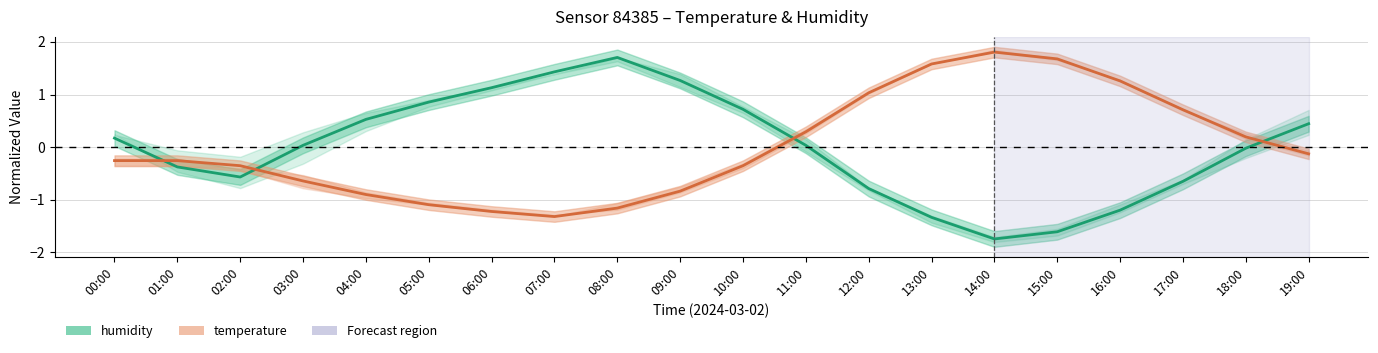

List the labels in order of temperature value, smallest first.

07:00, 06:00, 08:00, 05:00, 04:00, 09:00, 03:00, 02:00, 10:00, 00:00, 01:00, 19:00, 18:00, 11:00, 17:00, 12:00, 16:00, 13:00, 15:00, 14:00